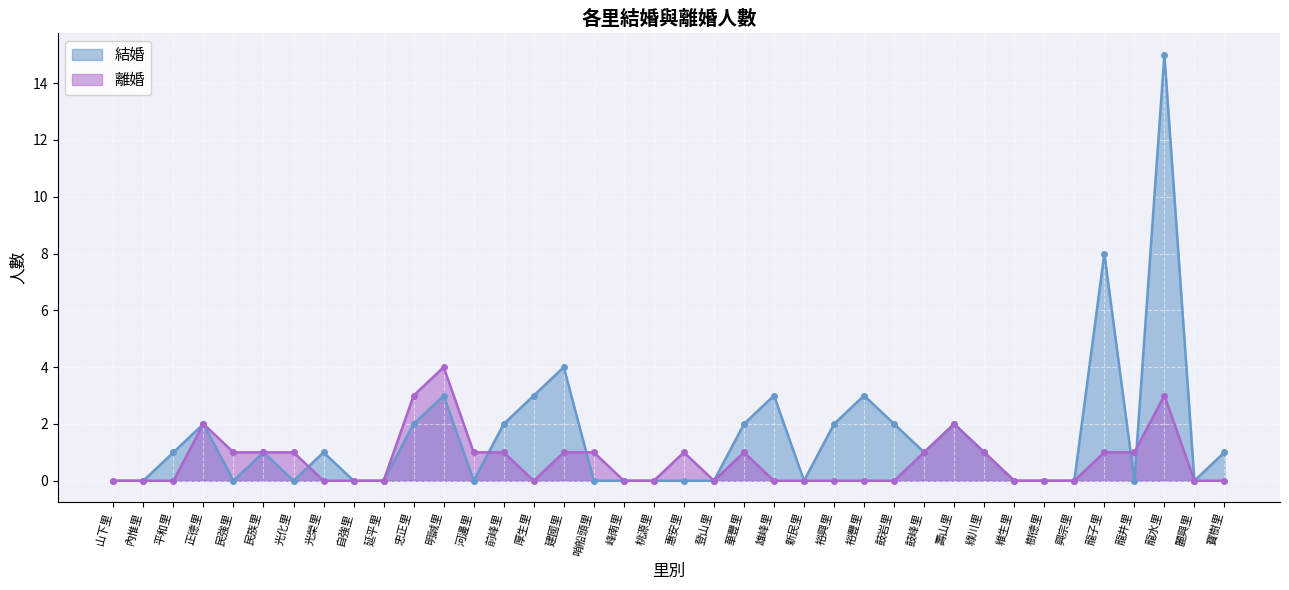

True or false: 離婚 has a value of 0 at 山下里.

True